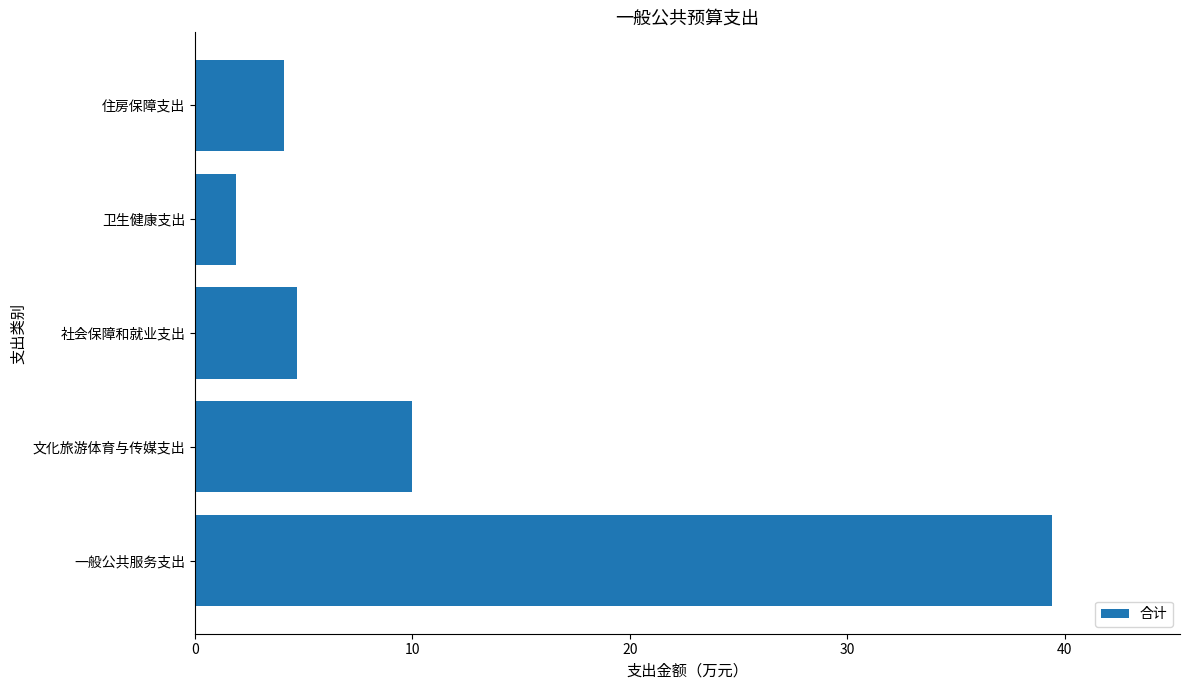

Is it true that the value at 一般公共服务支出 is 39.4?

True